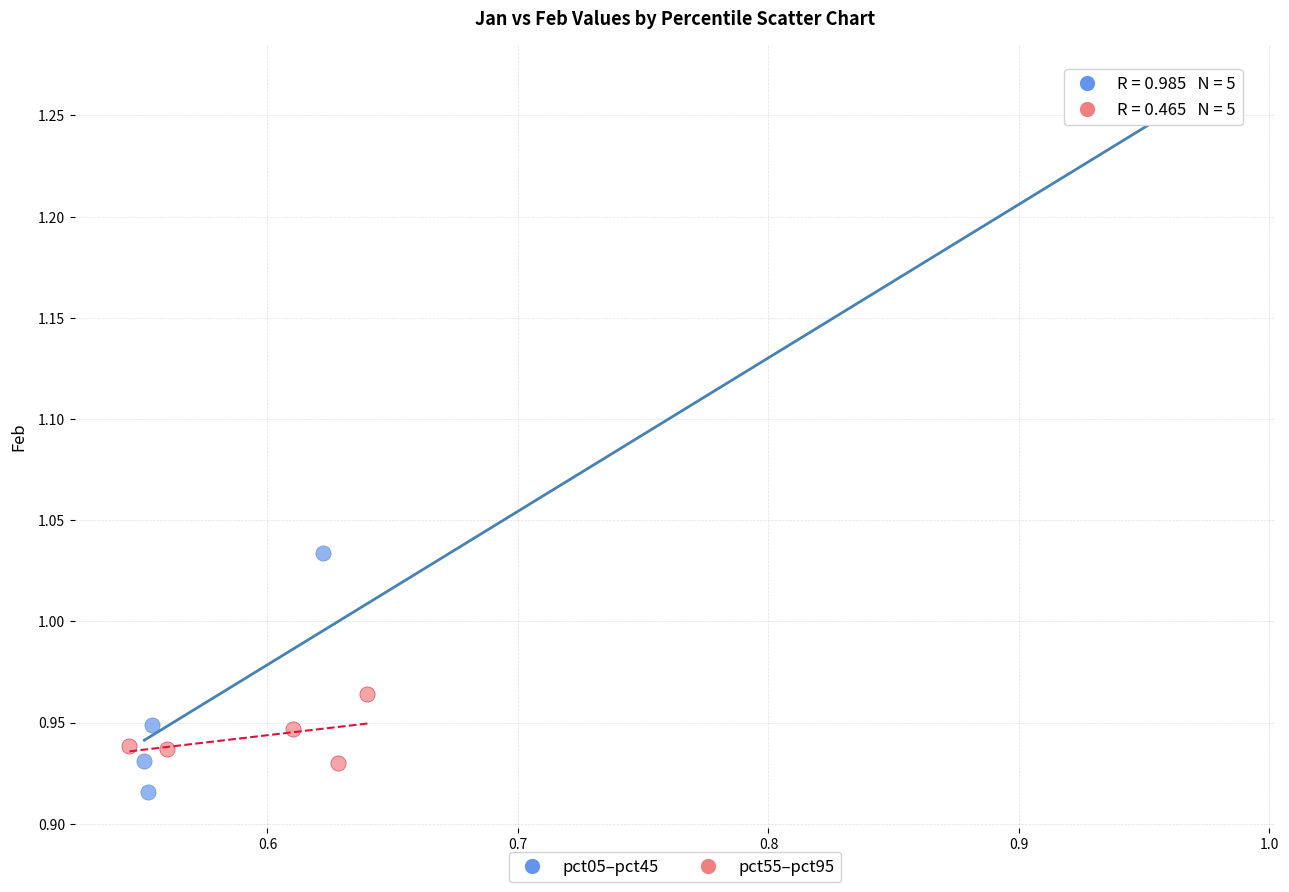

Which series reaches the maximum Y coordinate?

pct05–pct45